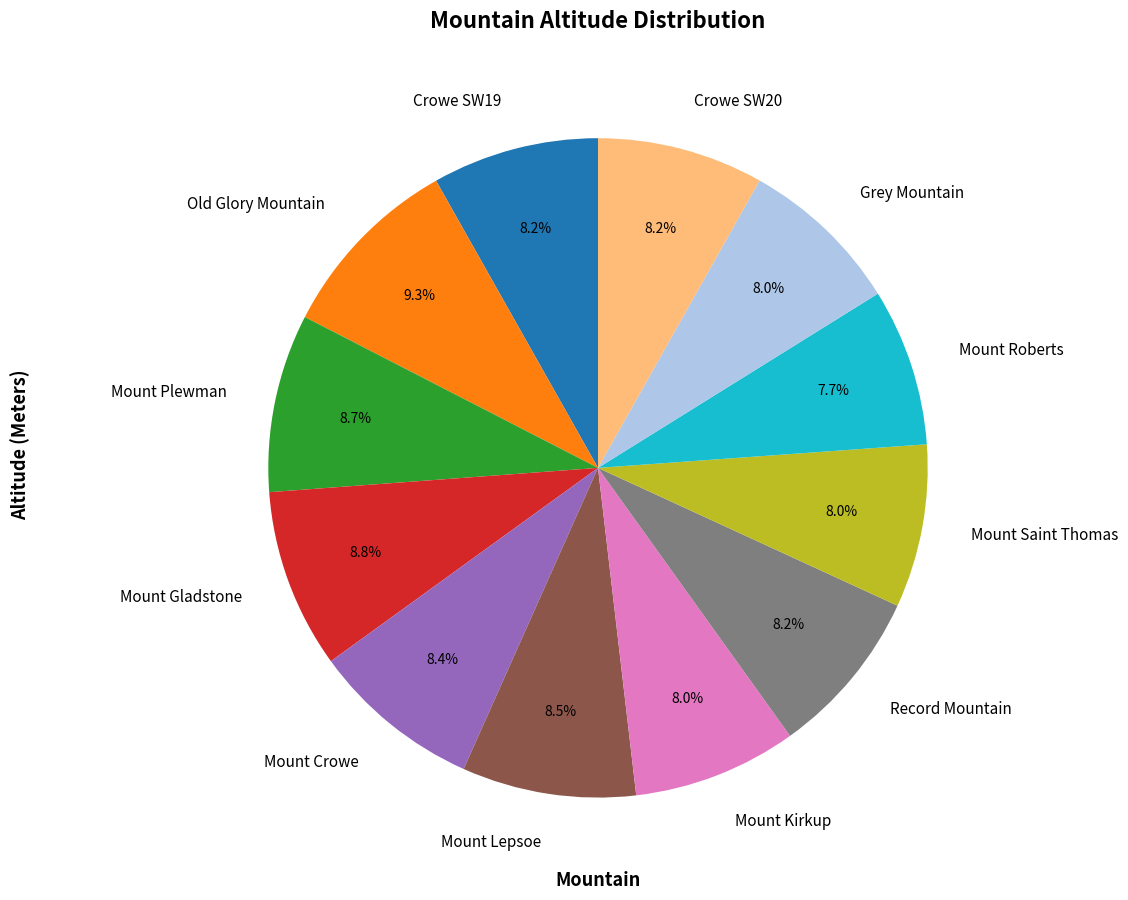

To the nearest percent, what is the difference between the largest and smallest slice percentages?

2%